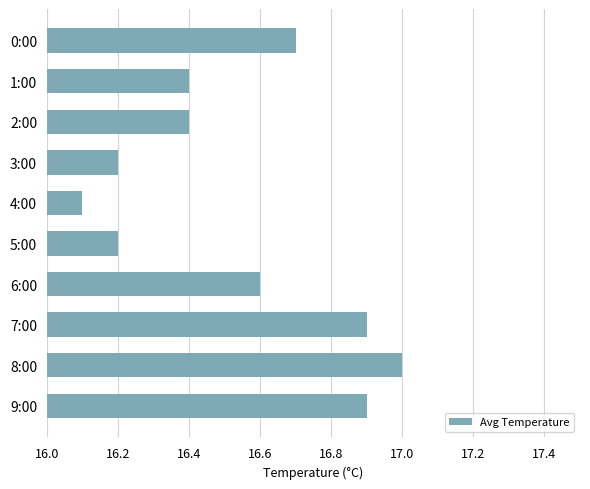

What is the label of the 8th bar from the top?

7:00